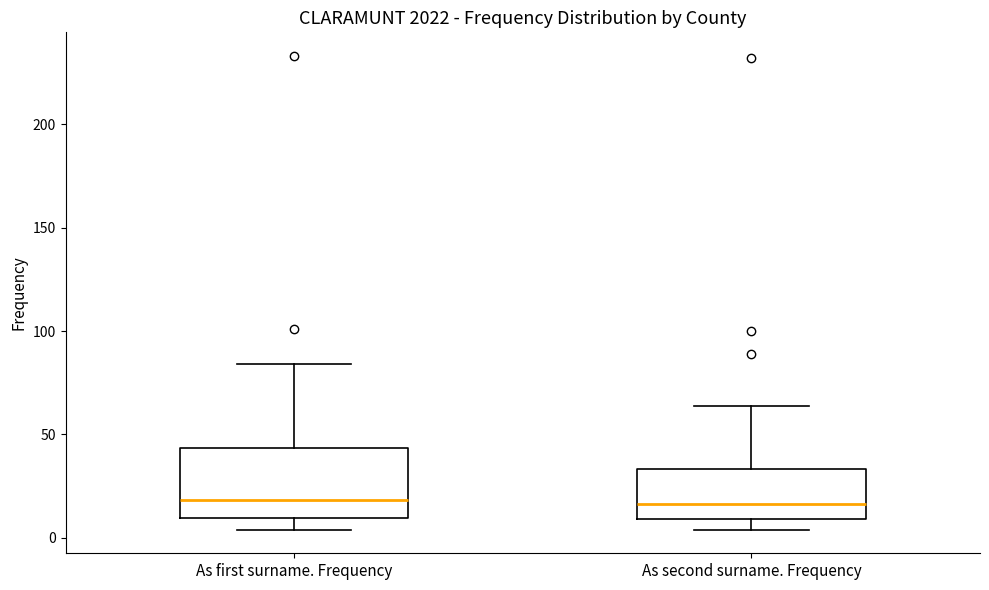

Reading left to right, read every box against the y-axis: the position of its median line, the range the box covers, and the ends of its whiskers. The values are not printed on the chart, so give them approximately, as read against the axis.

As first surname. Frequency: median 20, box 10 to 45, whiskers 5 to 85
As second surname. Frequency: median 15, box 10 to 35, whiskers 5 to 65